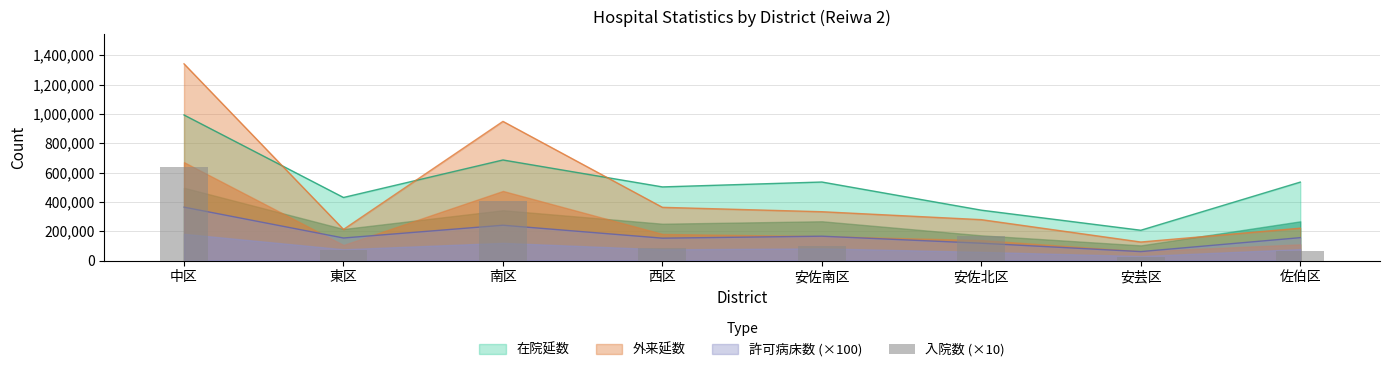

How many bars are there in total?

8